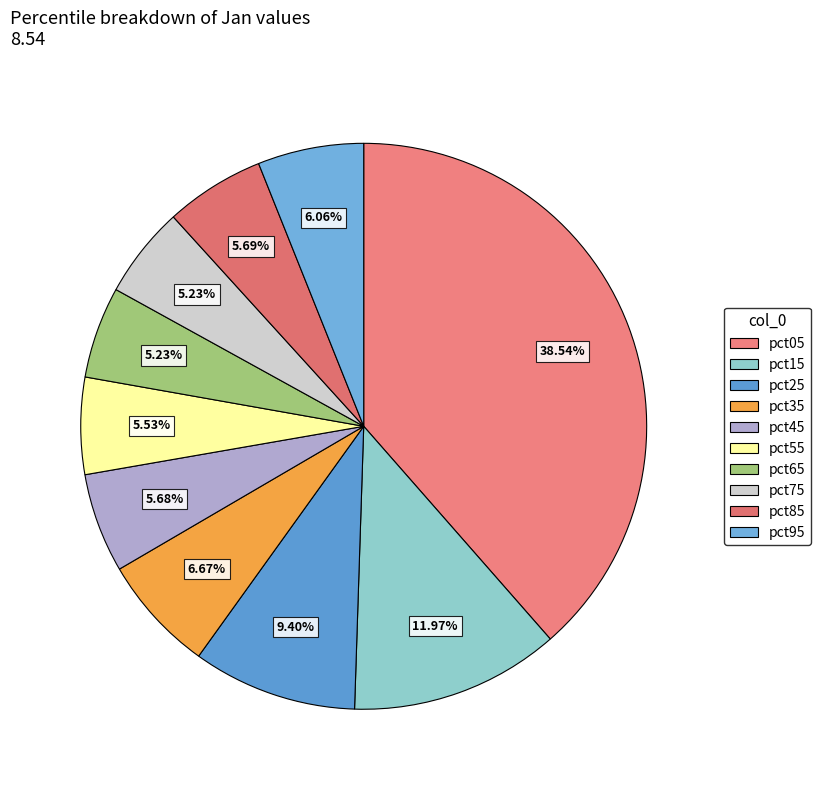

Is it true that pct75 is 11% of the pie?

False